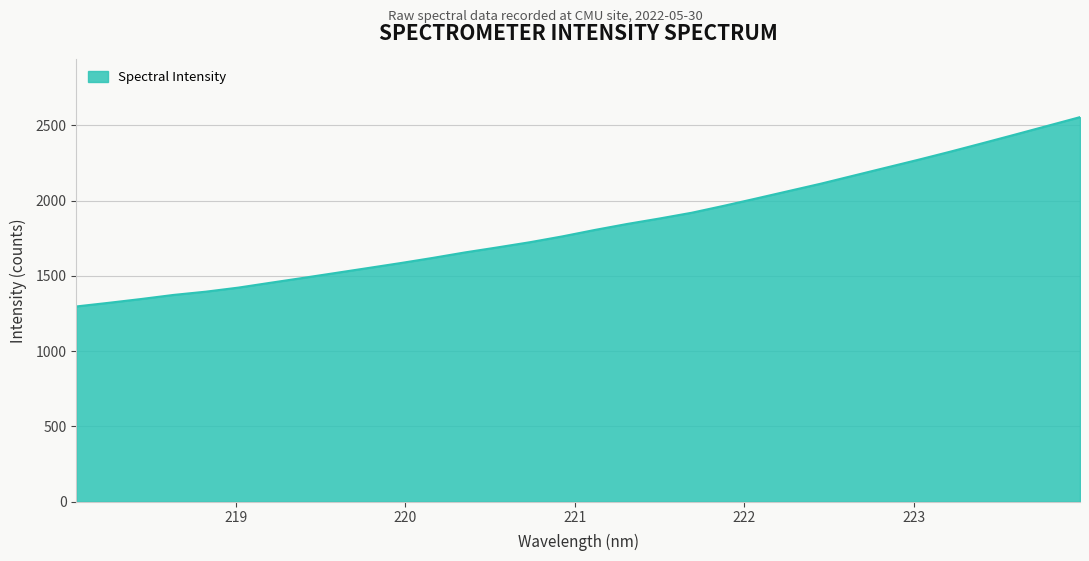

What is the greatest value displayed?

2554.9